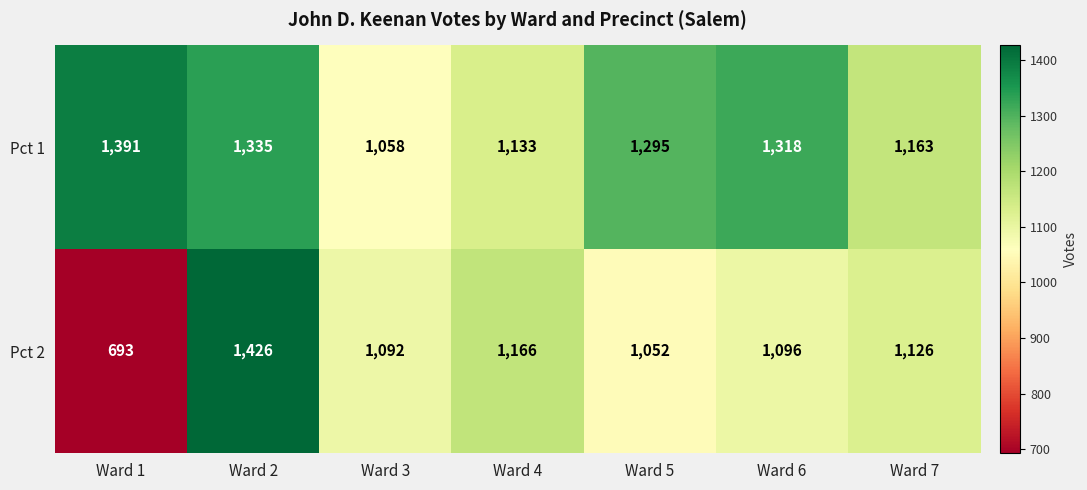

The value of Pct 1 at Ward 1 is 545. True or false?

False